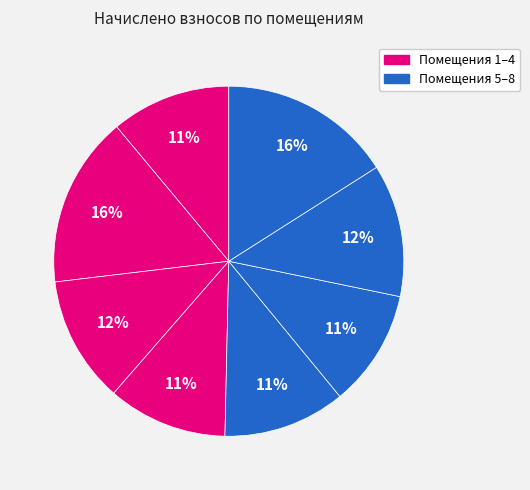

Count the number of slices in the pie.

8